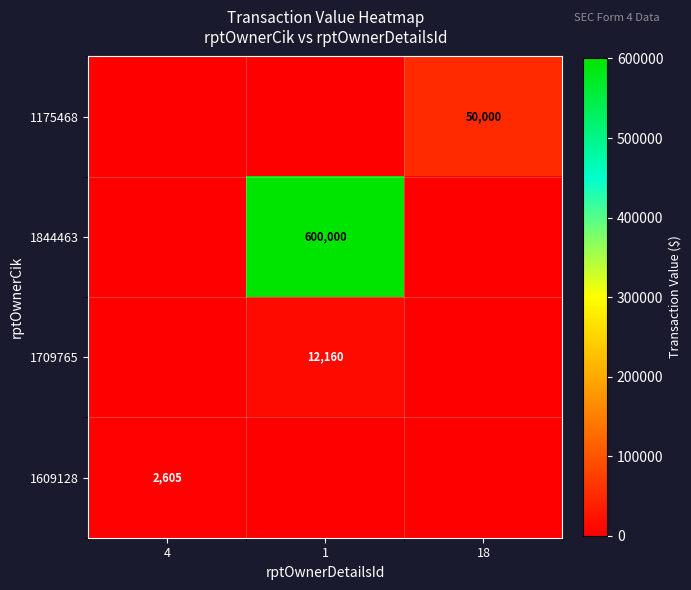

The value of 1844463 at 1 is 324766. True or false?

False